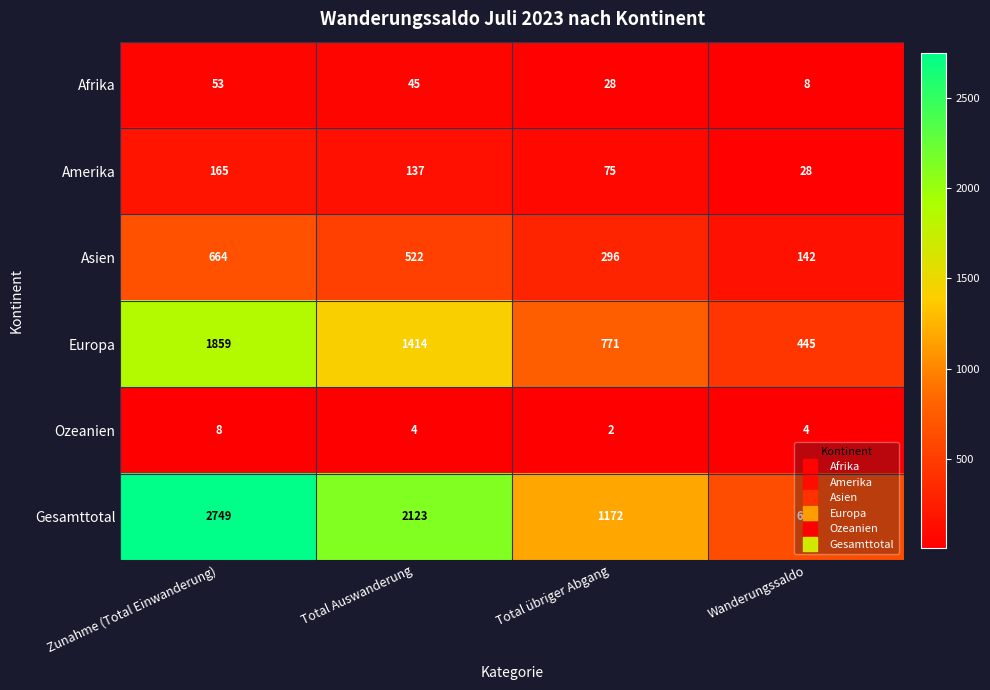

Between Total übriger Abgang and Wanderungssaldo, which series saw the biggest shift?

Gesamttotal